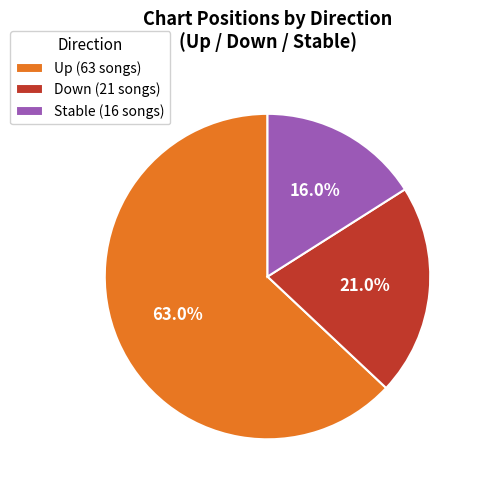

What is the largest slice in the pie chart?

Up (63 songs)